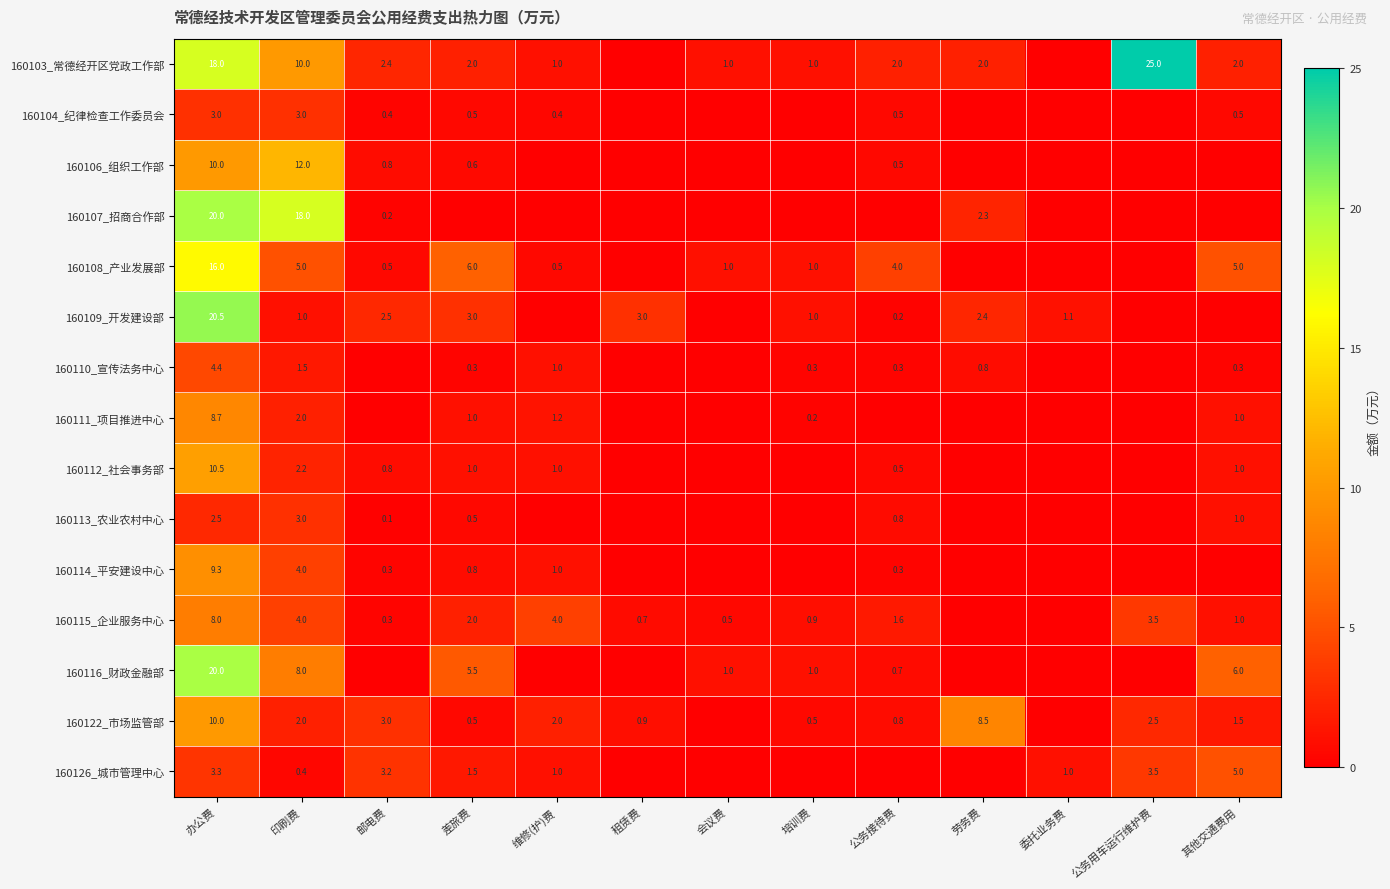

What is the greatest value displayed?

25.0